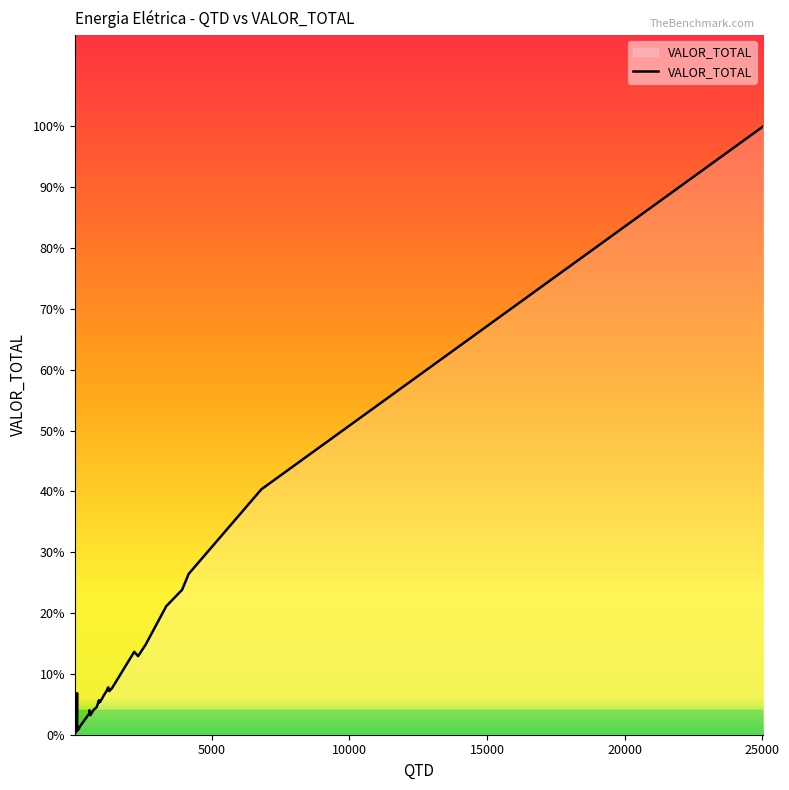

Reading right to left, what are all the values shown in this chart?

685.7	567.0	144.2	1153.6	4467.8	4027.3	111.8	1052.2	942.0	2501.5	950.1	994.5	806.2	153.0	2182.9	757.0	1315.8	30.6	961.2	680.1	42.1	600.4	454.8	1294.2	1255.1	64.1	3572.2	98.6	888.0	1211.0	211.9	1267.7	923.1	645.6	16902.7	6819.5	2303.9	271.9	1286.9	542.1